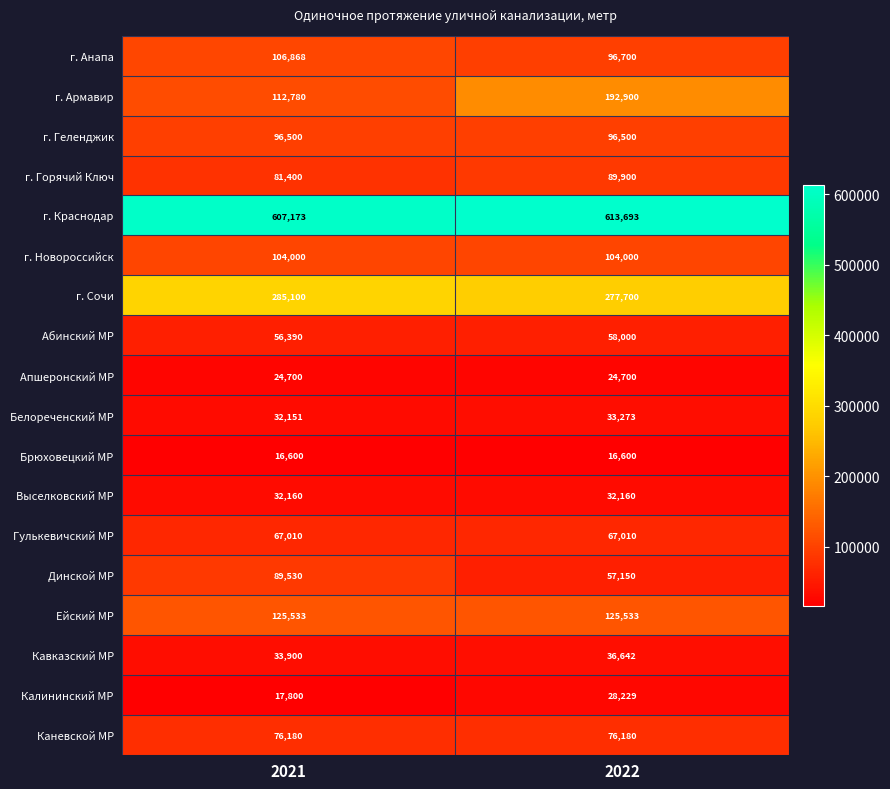

How many categories are shown in the chart?

2